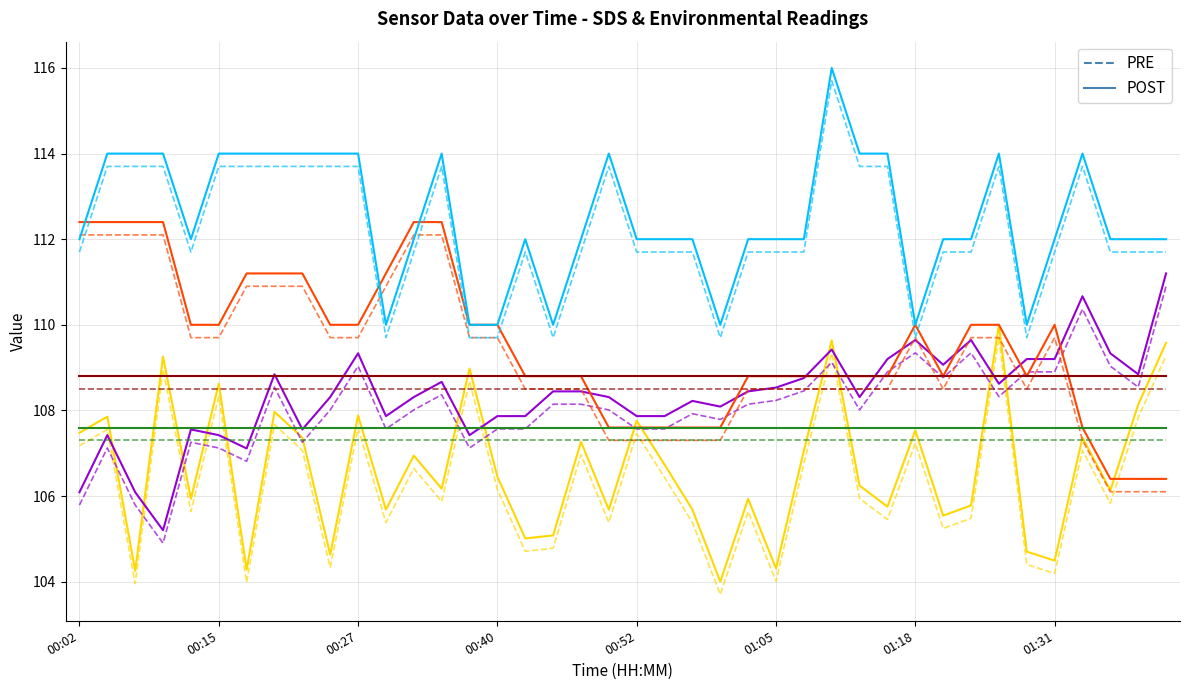

What is the smallest value displayed?

103.7